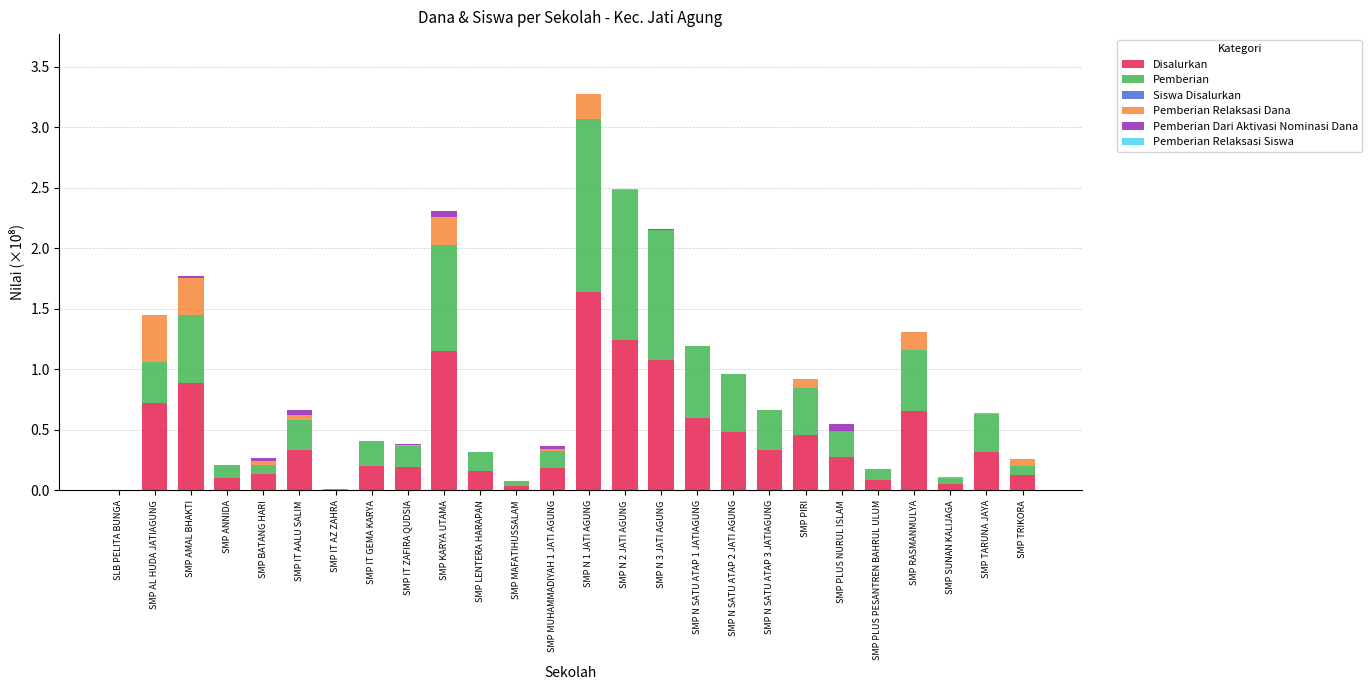

Does the chart contain stacked bars?

Yes